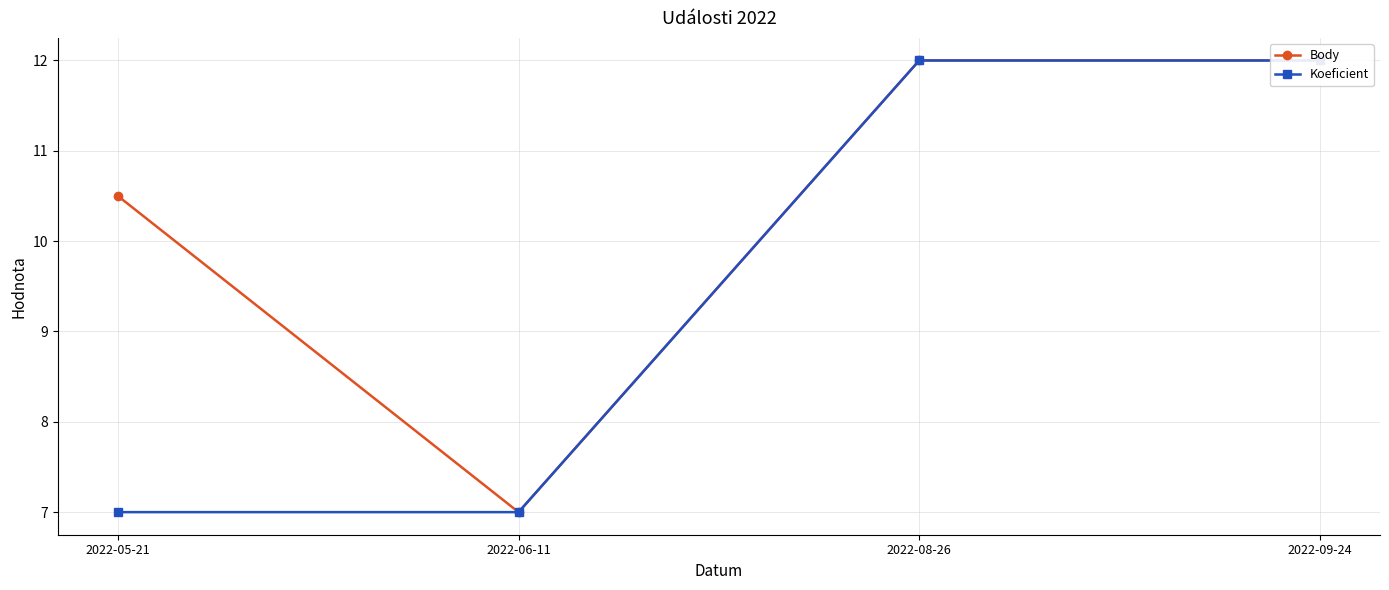

What are all the series names shown in the legend?

Body, Koeficient